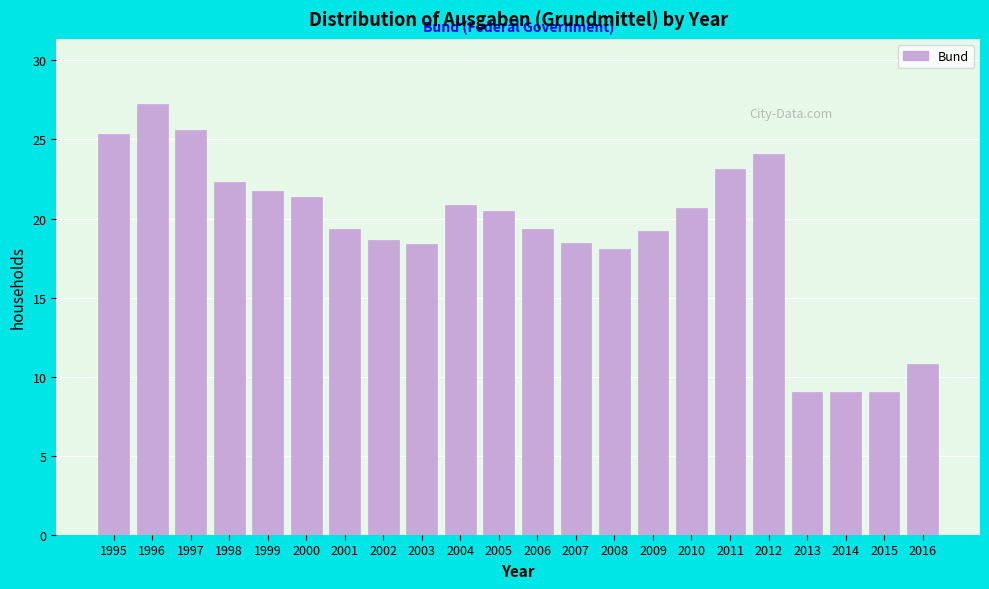

What is the smallest value displayed?

9.0